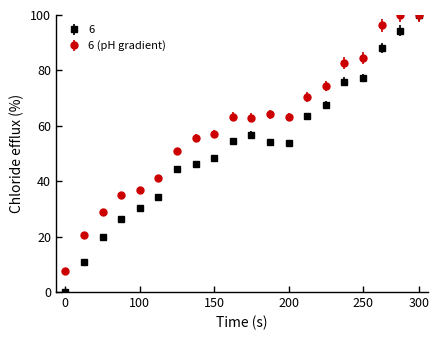

What is the greatest value displayed?

100.0